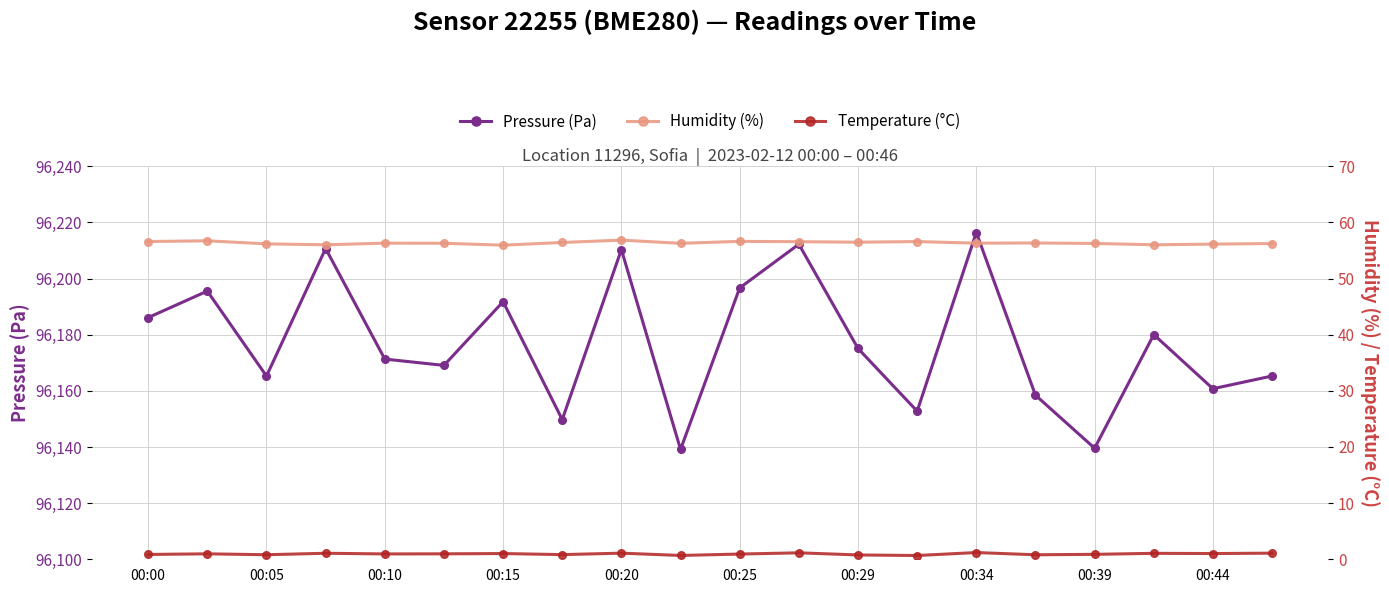

Which series has the widest spread of values?

Pressure (Pa)